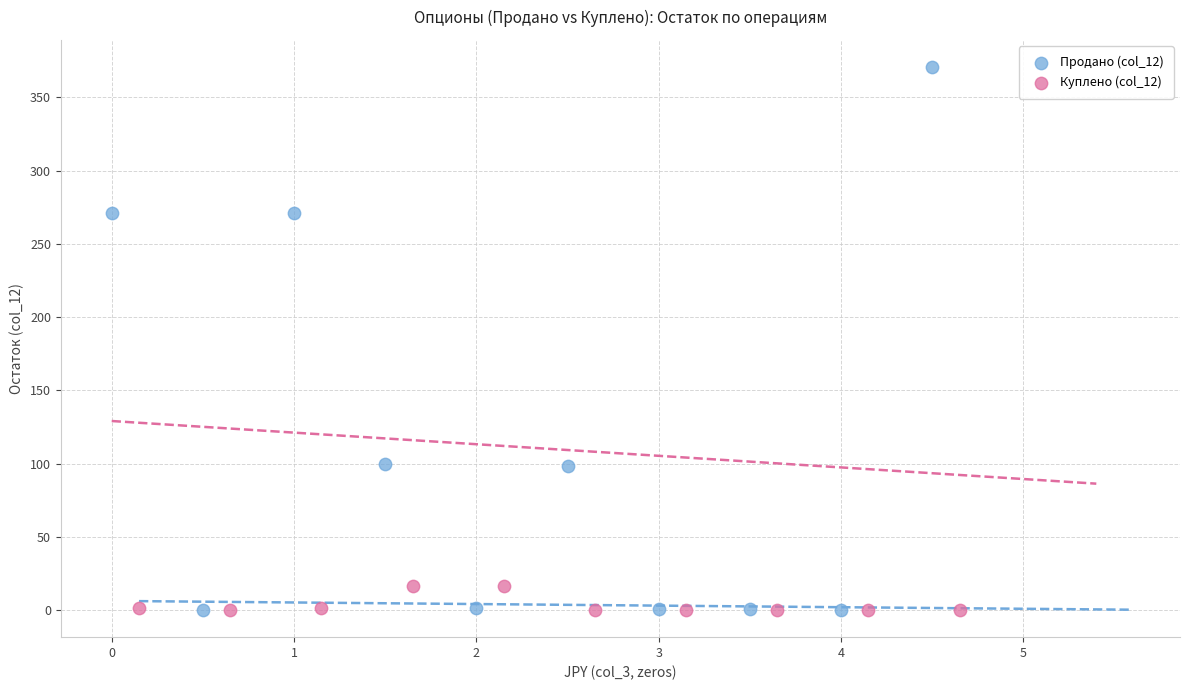

Which series has the largest Y range (max minus min)?

Продано (col_12)